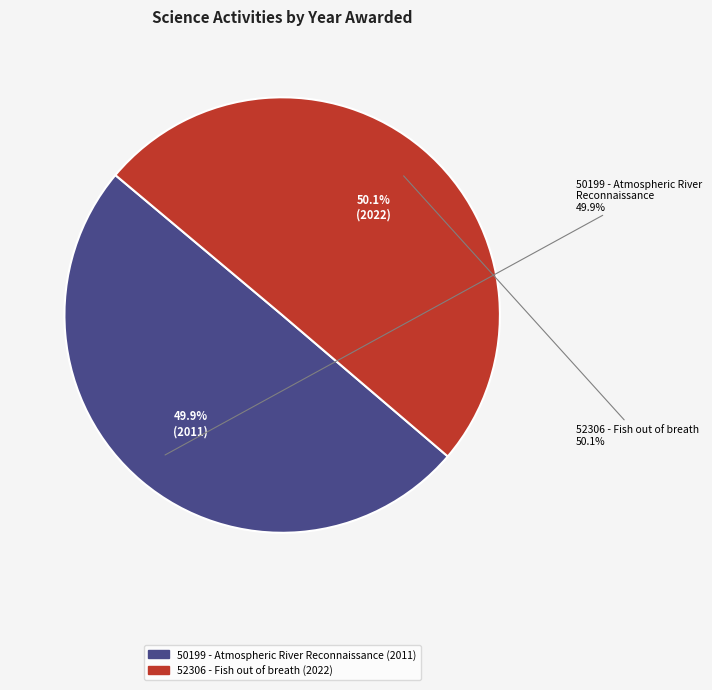

Between 52306 - Fish out of breath (2022) and 50199 - Atmospheric River Reconnaissance (2011), which is larger?

52306 - Fish out of breath (2022)